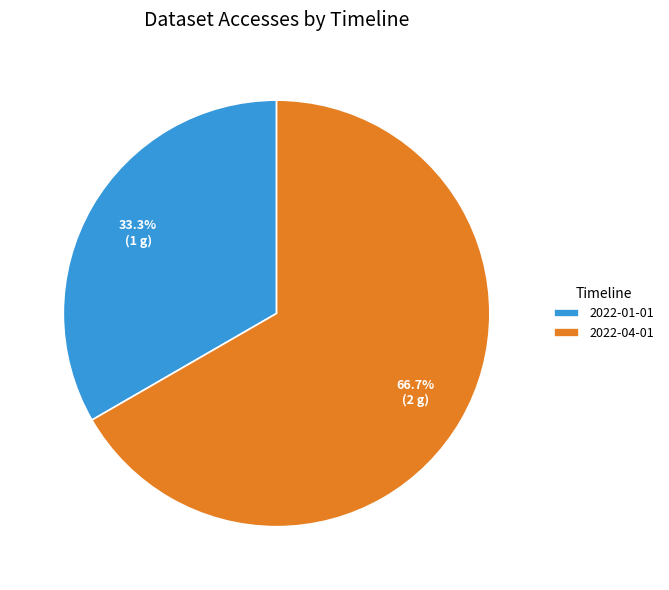

To the nearest percent, what percentage of the pie is 2022-01-01?

33%